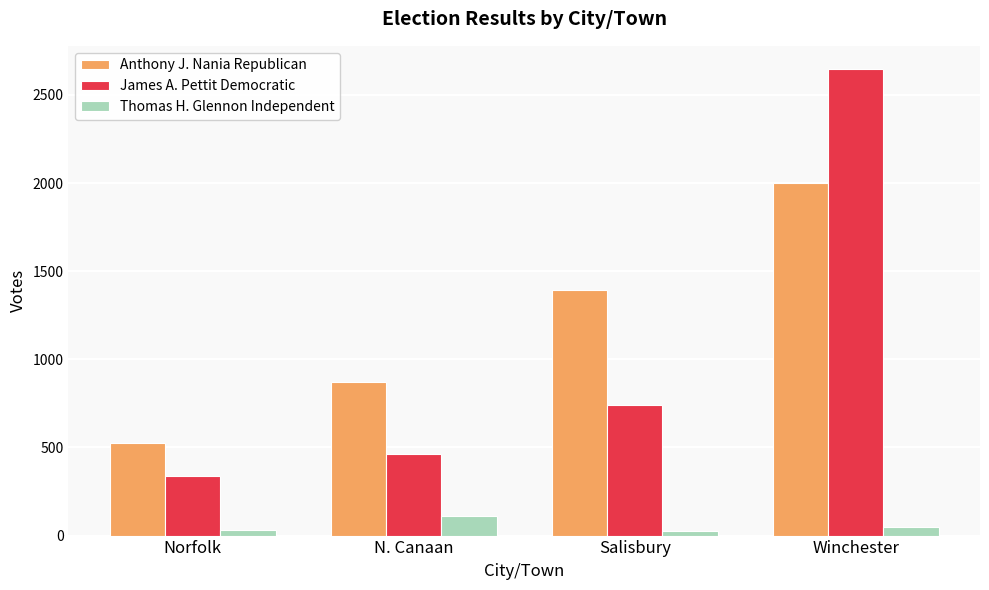

Where is James A. Pettit Democratic nearest to the value 1492?

Salisbury